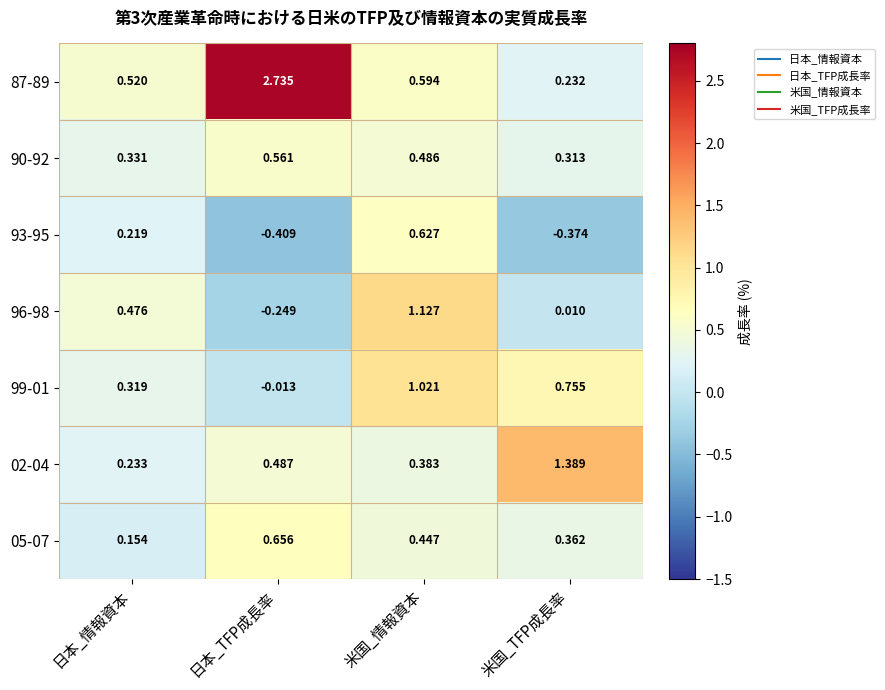

At which category is the sum across all series the highest?

米国_情報資本